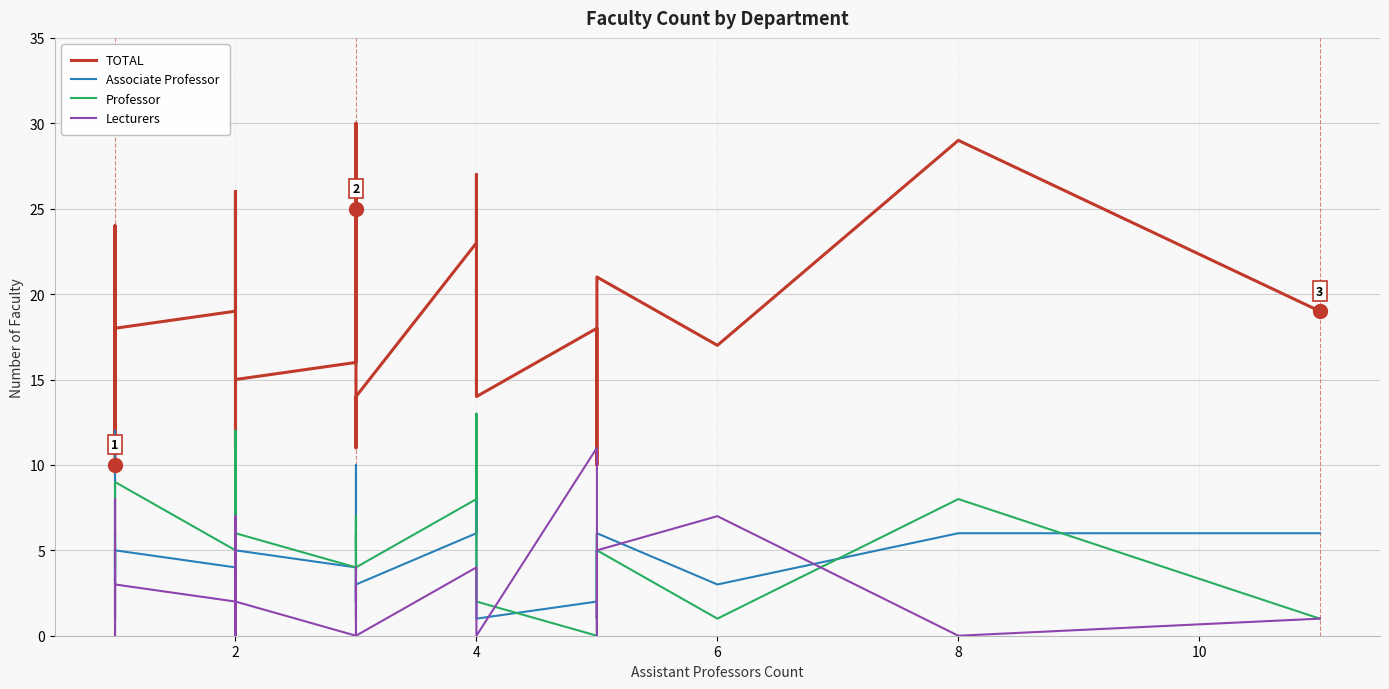

What is the greatest value displayed?

30